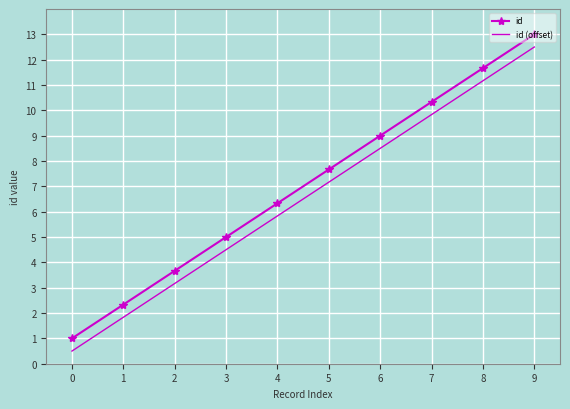

What is the average value of the id (offset) series?

6.5